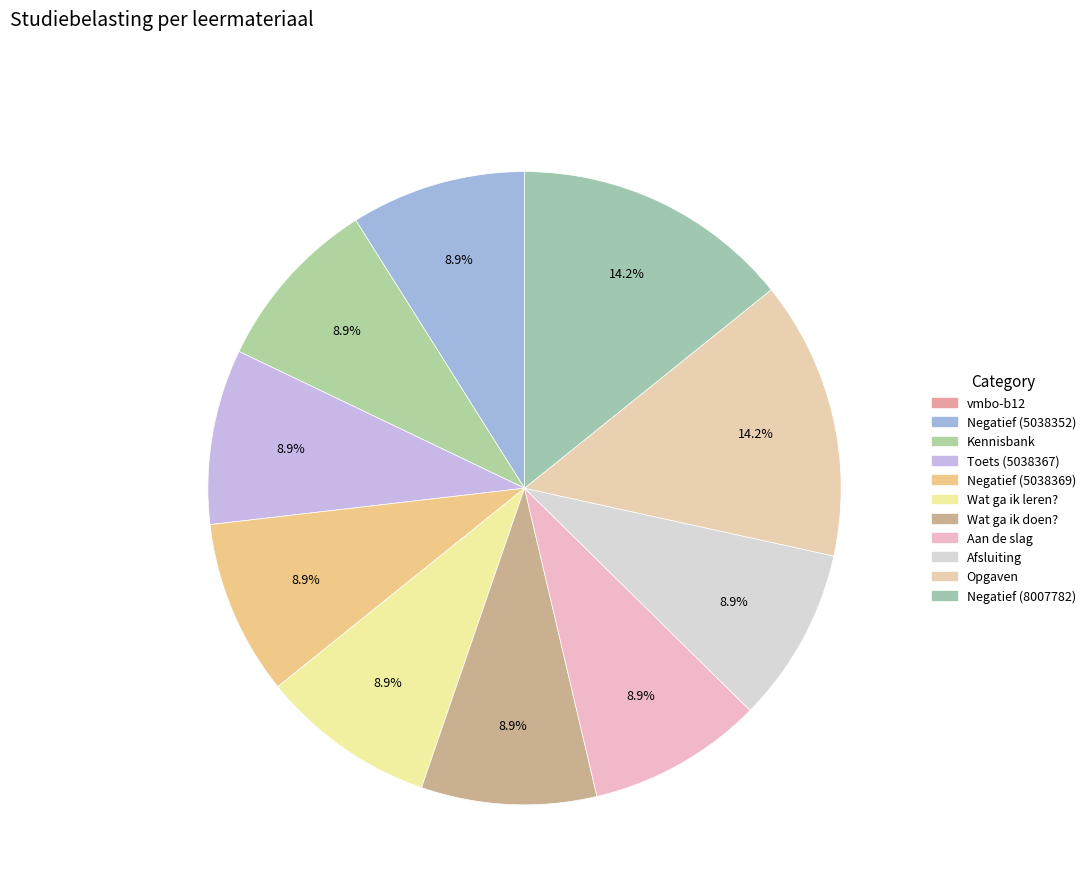

Count the number of slices in the pie.

11